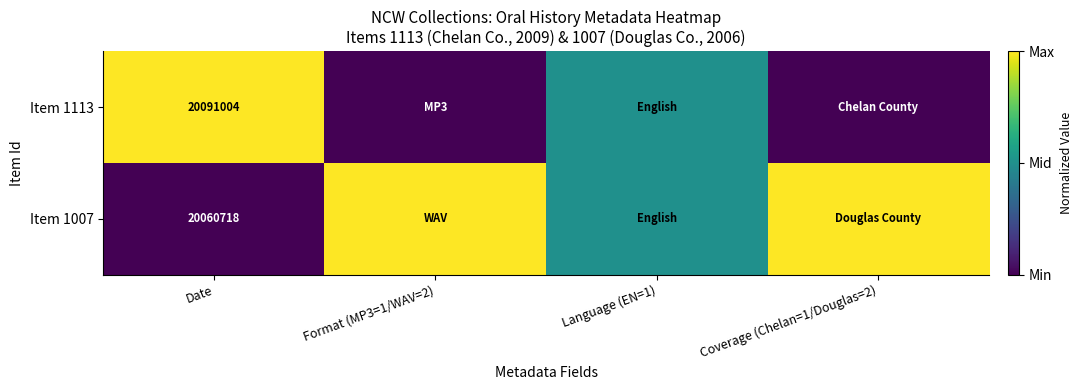

What is the spread (max minus min) of values at Date?

30286.0